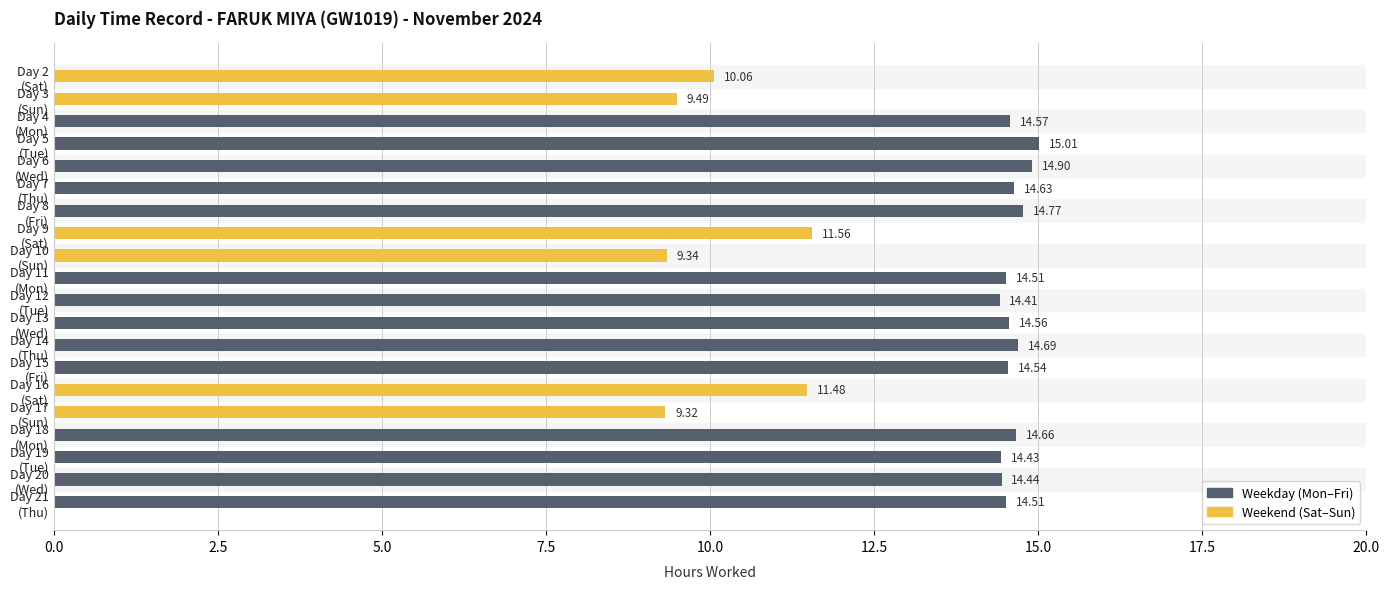

What is the difference between the second highest and minimum values?

5.6